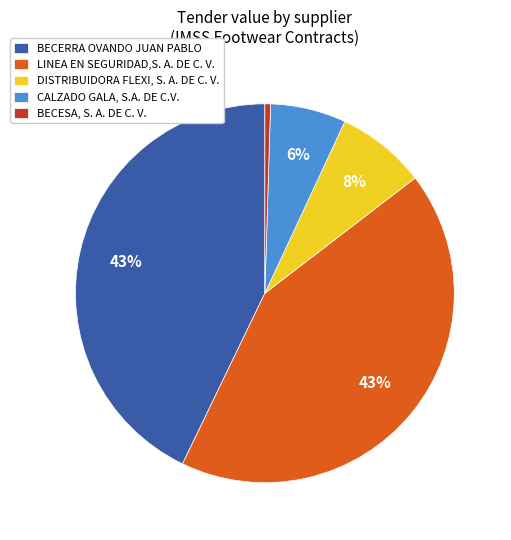

Does BECERRA OVANDO JUAN PABLO account for over 50% of the chart?

No